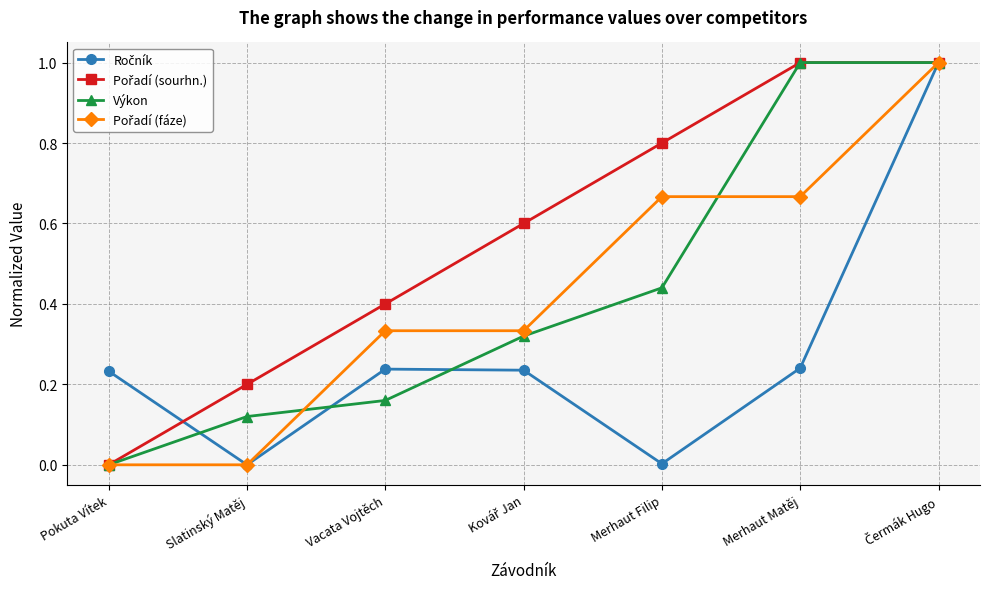

What is the label of the 5th point from the left?

Merhaut Filip